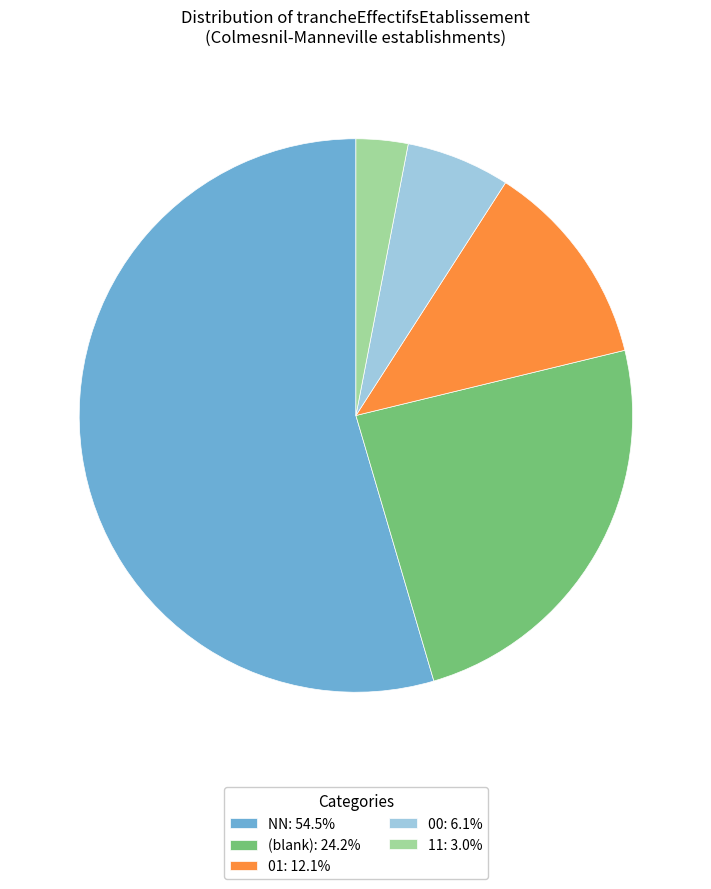

What is the ratio of the value at 01: 12.1% to the value at 11: 3.0%?

4.0